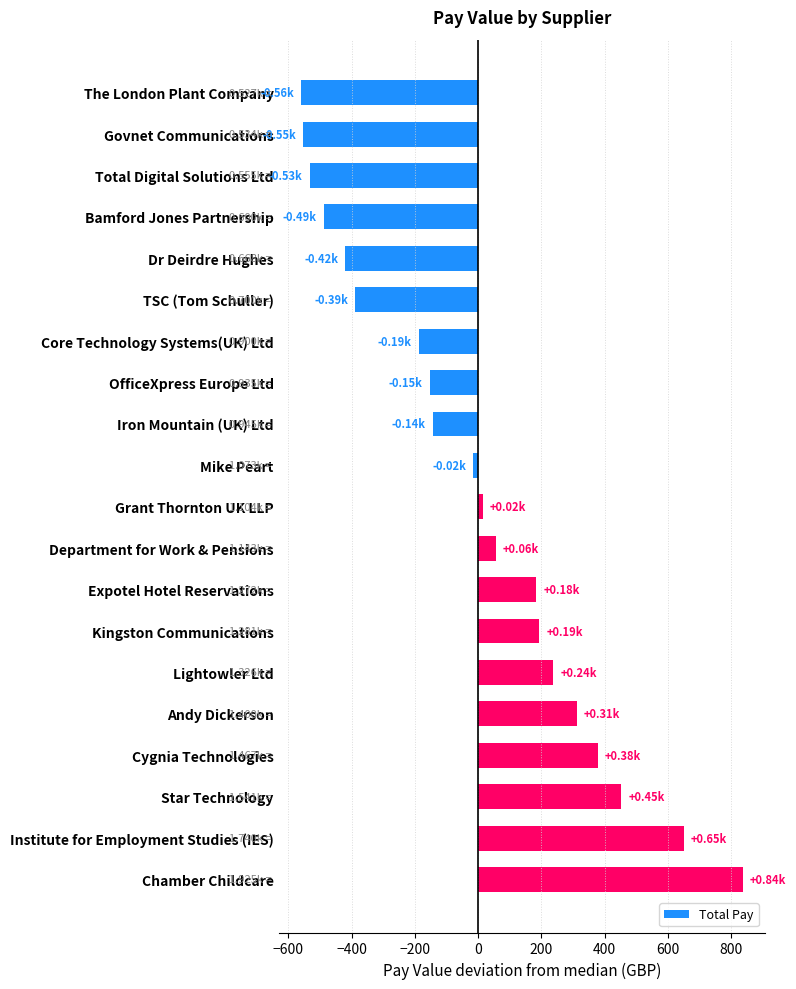

At which label is the value closest to 137?

Expotel Hotel Reservations